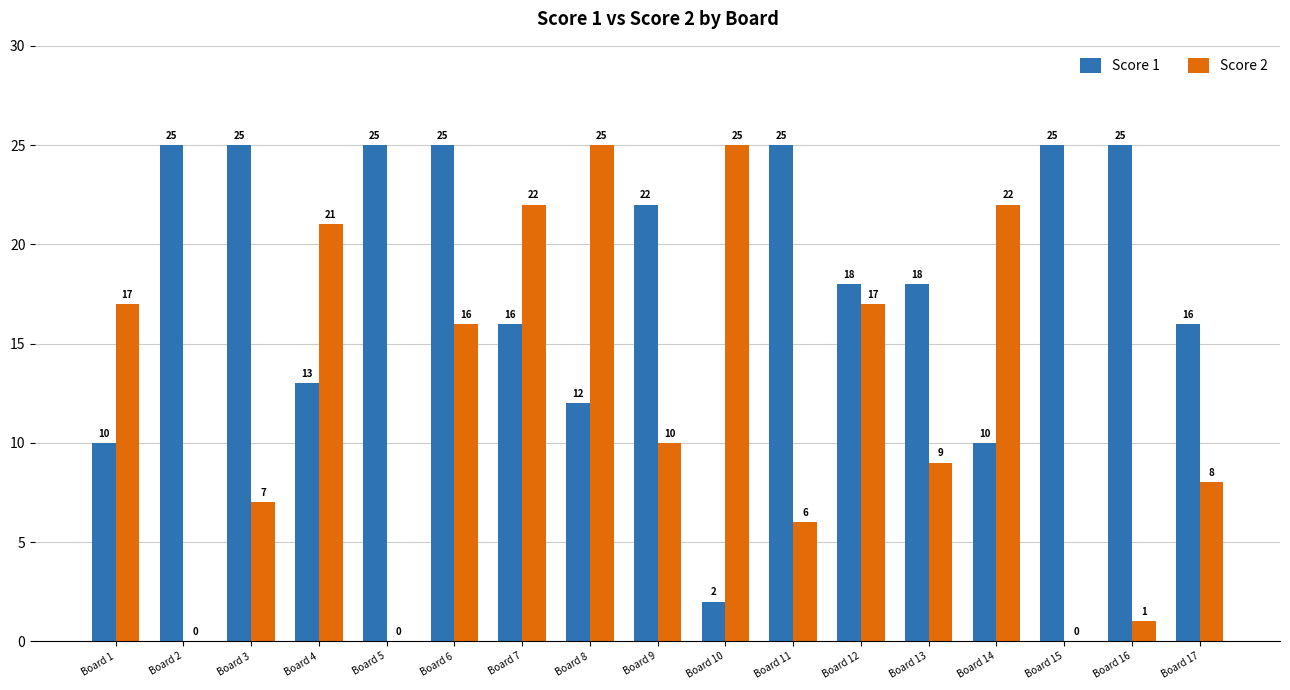

Which series has the largest total across all categories?

Score 1